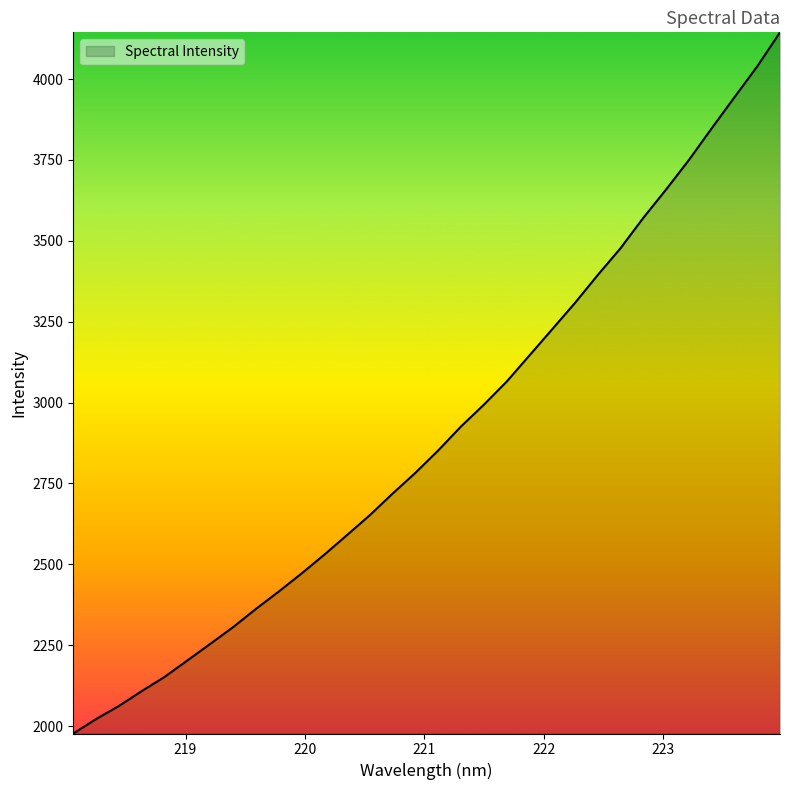

True or false: the data has more than 0 interior local peaks.

False